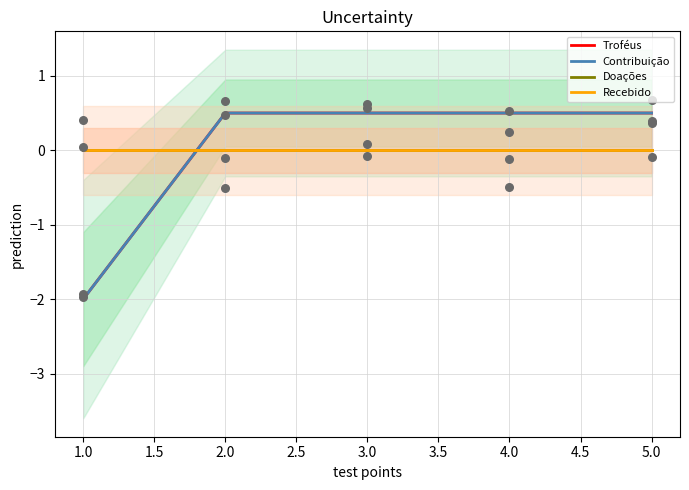

At how many categories does at least one series exceed 0?

4